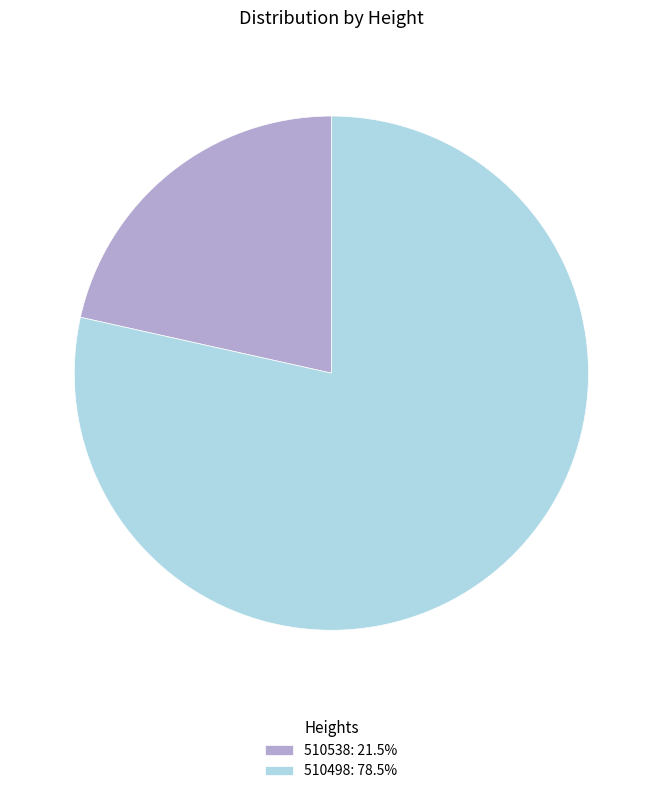

Is the sum of 510498: 78.5% and 510538: 21.5% greater than half?

Yes